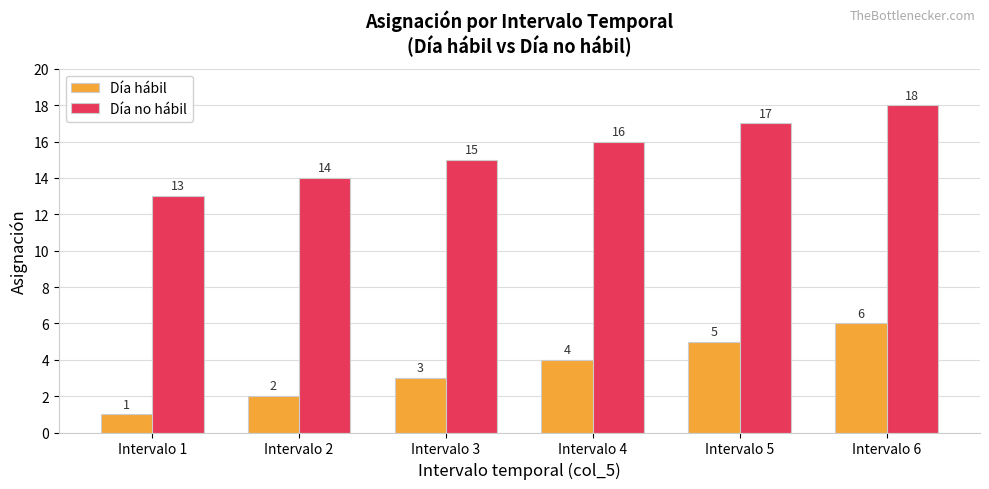

Is the value of Día no hábil at Intervalo 5 greater than the value of Día hábil at Intervalo 5?

Yes